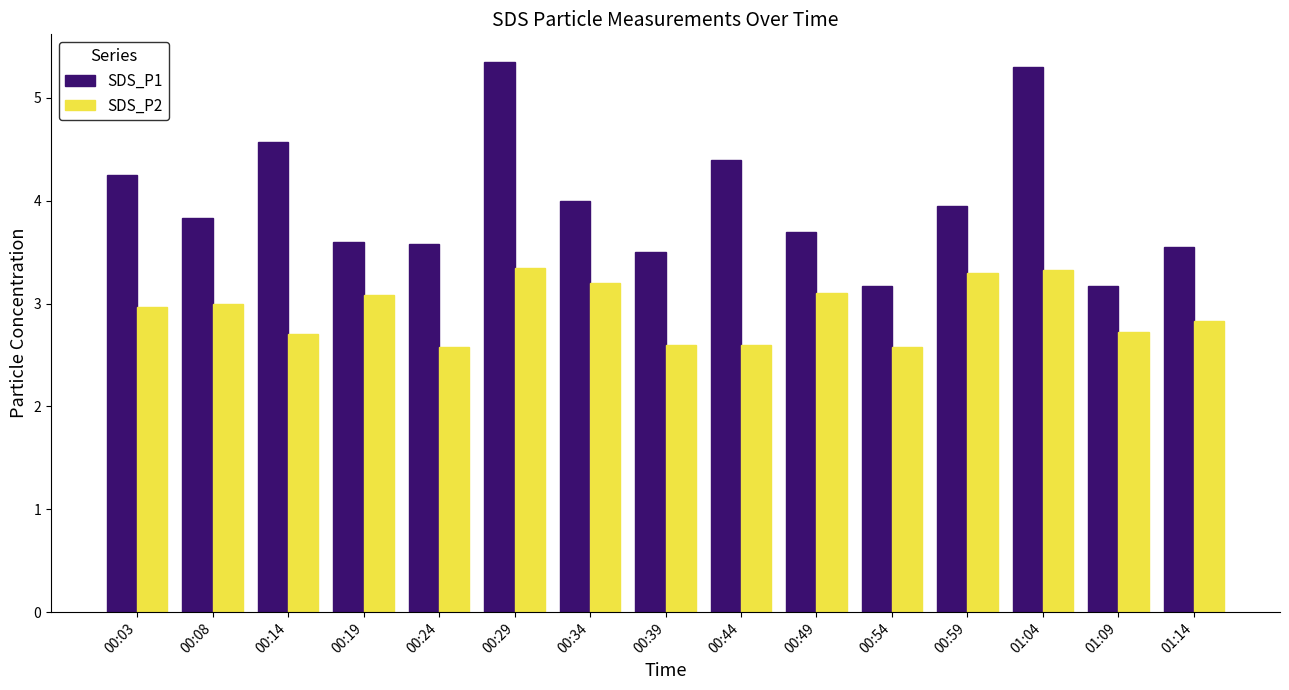

The value of SDS_P2 at 00:39 is 2.6. True or false?

True